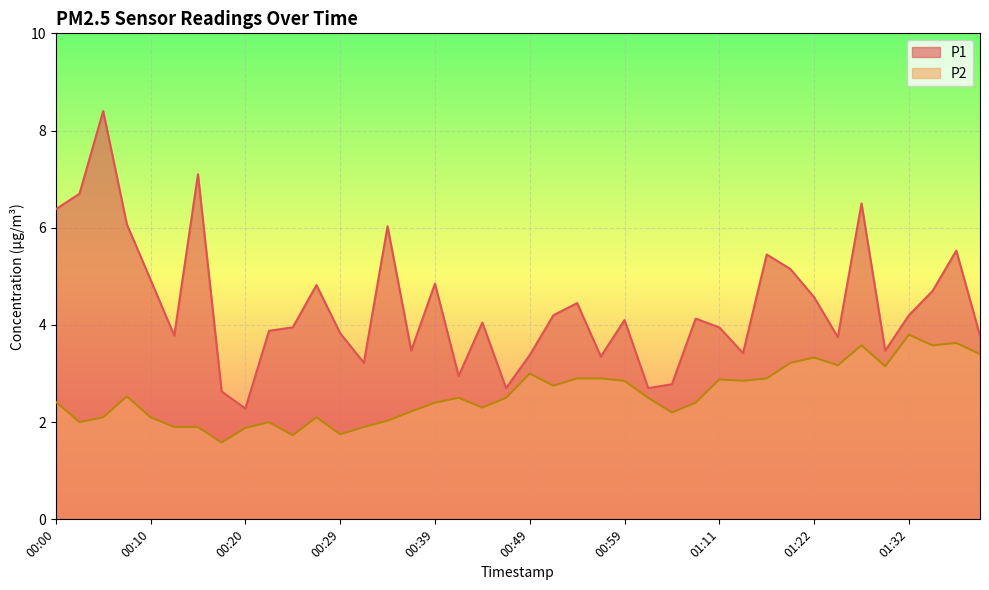

What value does the P2 series have at 00:22?

2.0